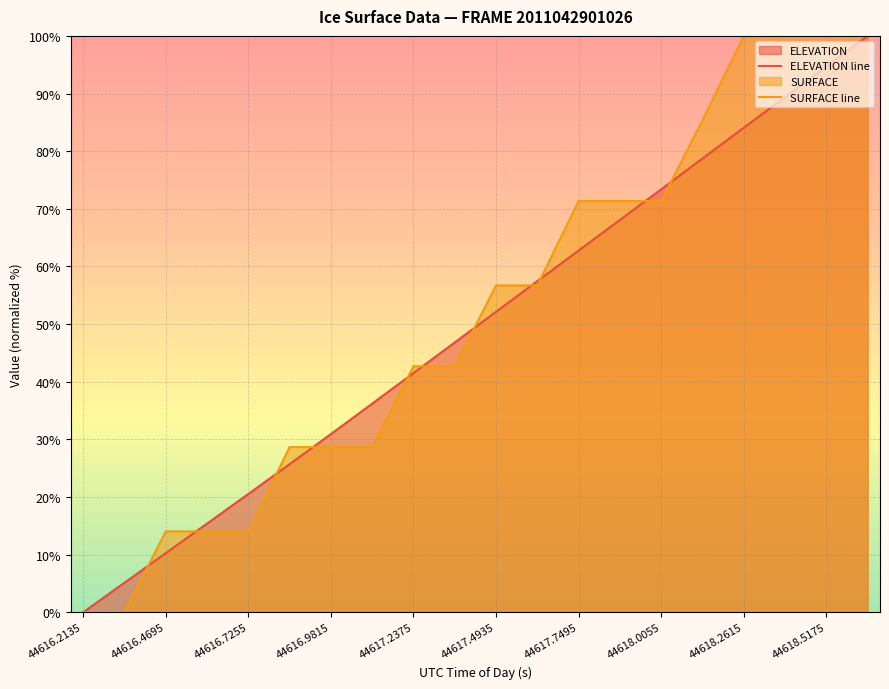

At which label is ELEVATION line closest to 50?

44617.4935